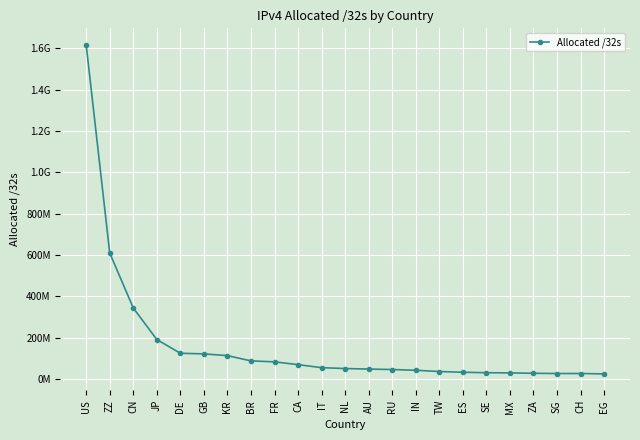

What is the label of the 20th point from the right?

JP